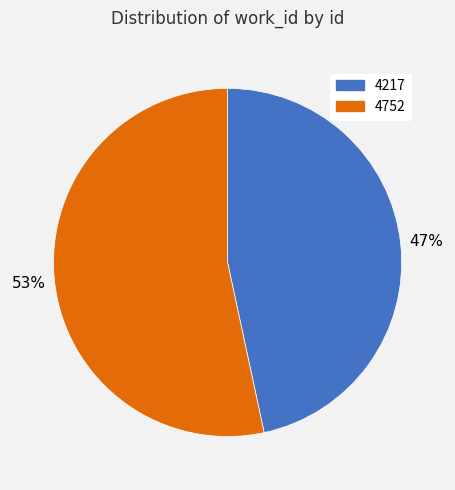

Which category has the biggest portion of the pie?

4752